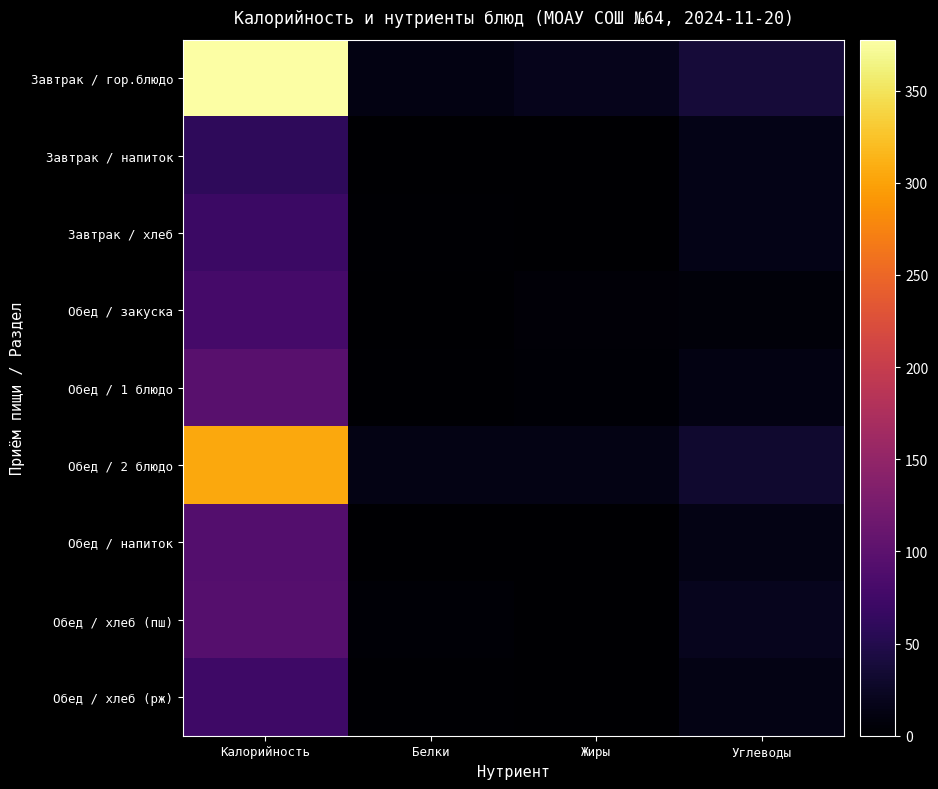

What is the total value across all series at Углеводы?

166.6